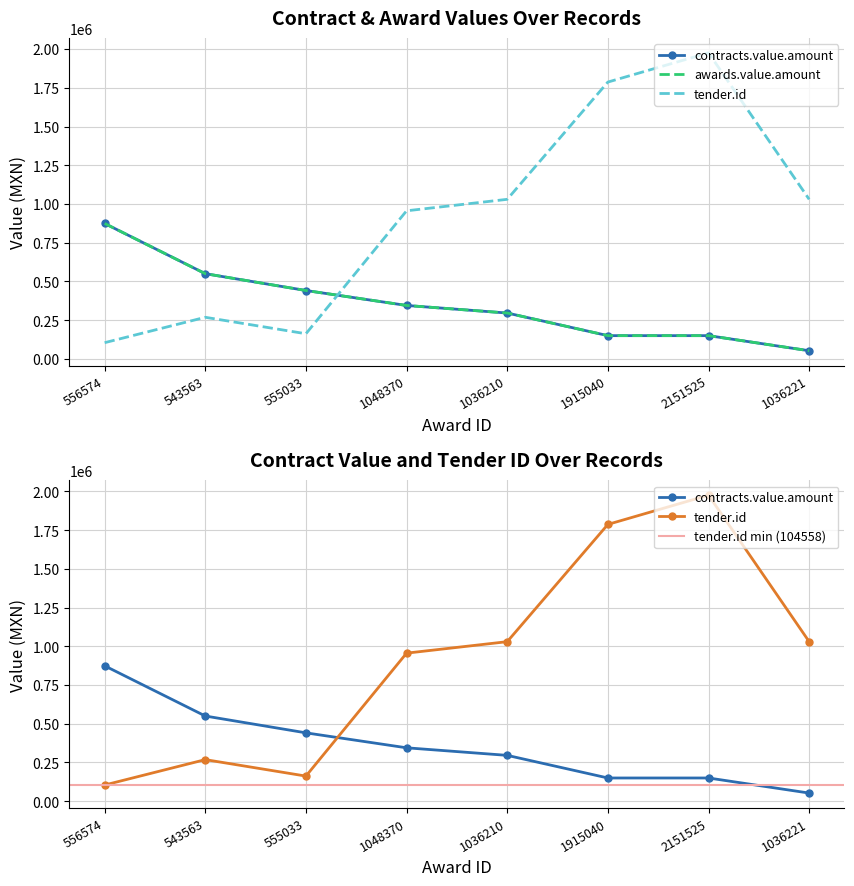

Is the value of contracts.value.amount at 2151525 greater than the value of tender.id at 555033?

No